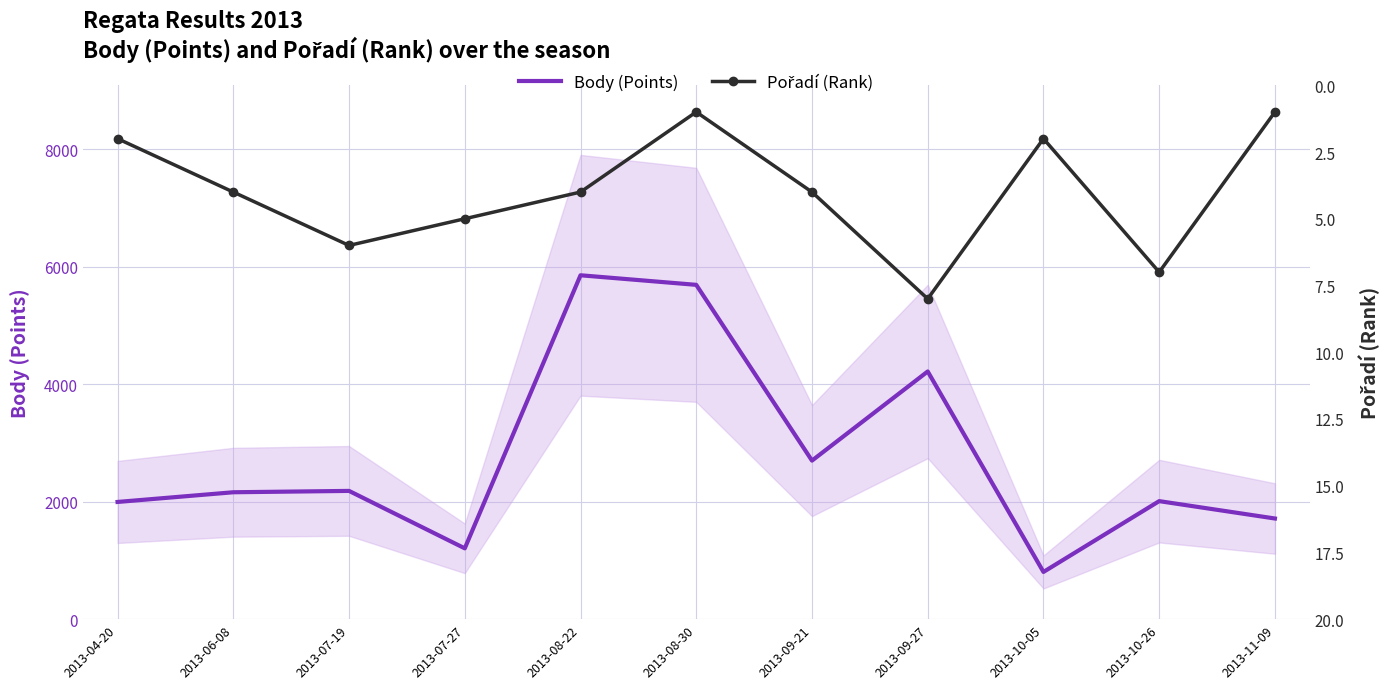

Which series has the largest range (max minus min)?

Body (Points)